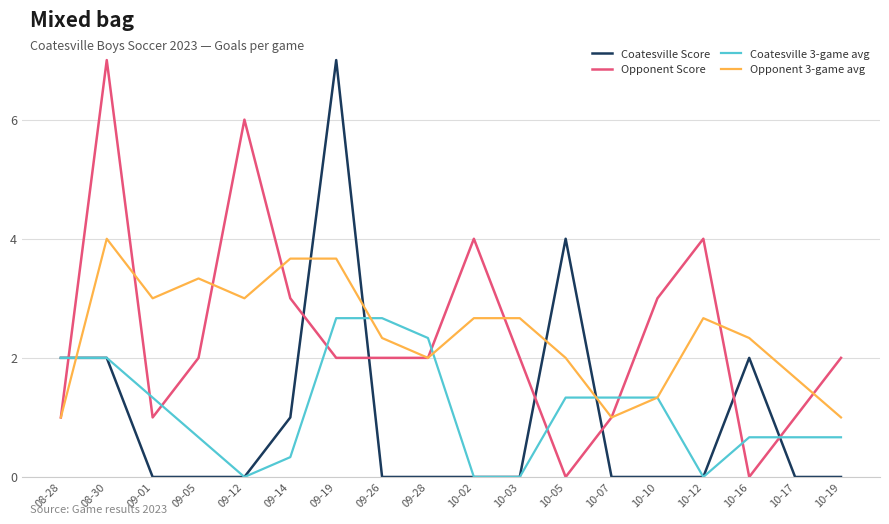

Reading left to right, transcribe all the data shown in this chart.

Coatesville Score: 08-28=2.0	08-30=2.0	09-01=0.0	09-05=0.0	09-12=0.0	09-14=1.0	09-19=7.0	09-26=0.0	09-28=0.0	10-02=0.0	10-03=0.0	10-05=4.0	10-07=0.0	10-10=0.0	10-12=0.0	10-16=2.0	10-17=0.0	10-19=0.0
Opponent Score: 08-28=1.0	08-30=7.0	09-01=1.0	09-05=2.0	09-12=6.0	09-14=3.0	09-19=2.0	09-26=2.0	09-28=2.0	10-02=4.0	10-03=2.0	10-05=0.0	10-07=1.0	10-10=3.0	10-12=4.0	10-16=0.0	10-17=1.0	10-19=2.0
Coatesville 3-game avg: 08-28=2.0	08-30=2.0	09-01=1.3	09-05=0.7	09-12=0.0	09-14=0.3	09-19=2.7	09-26=2.7	09-28=2.3	10-02=0.0	10-03=0.0	10-05=1.3	10-07=1.3	10-10=1.3	10-12=0.0	10-16=0.7	10-17=0.7	10-19=0.7
Opponent 3-game avg: 08-28=1.0	08-30=4.0	09-01=3.0	09-05=3.3	09-12=3.0	09-14=3.7	09-19=3.7	09-26=2.3	09-28=2.0	10-02=2.7	10-03=2.7	10-05=2.0	10-07=1.0	10-10=1.3	10-12=2.7	10-16=2.3	10-17=1.7	10-19=1.0